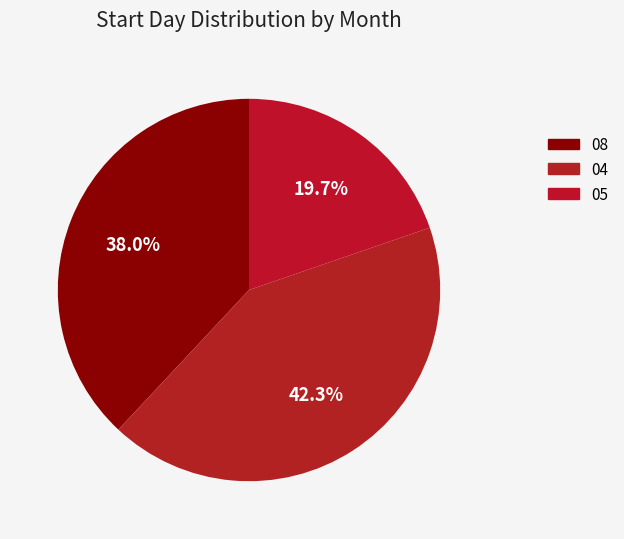

Rank the categories by value from lowest to highest.

05, 08, 04